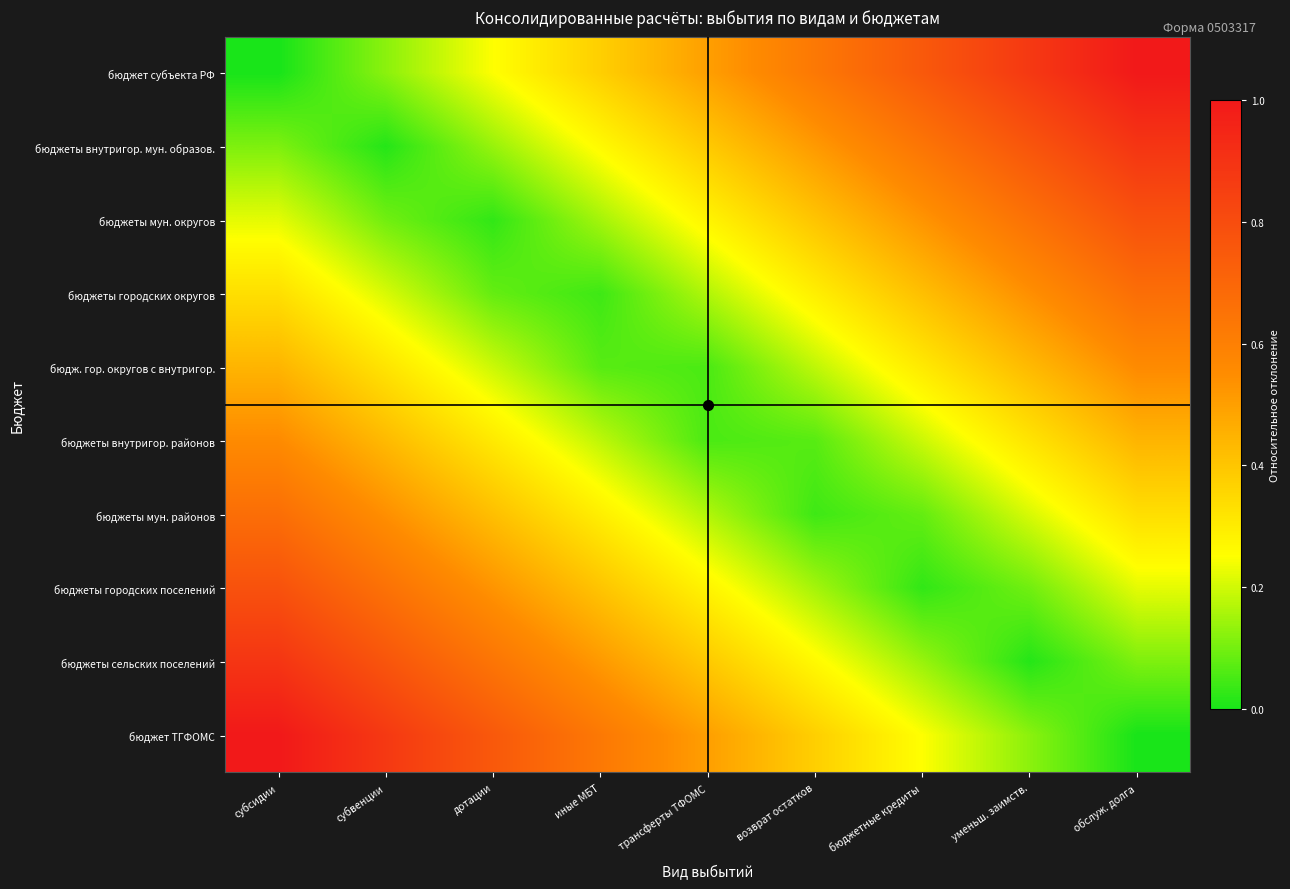

List the series in order of their peak value, lowest first.

бюдж. гор. округов с внутригор., бюджеты внутригор. районов, бюджеты мун. районов, бюджеты городских округов, бюджеты мун. округов, бюджеты городских поселений, бюджеты внутригор. мун. образов., бюджеты сельских поселений, бюджет субъекта РФ, бюджет ТГФОМС